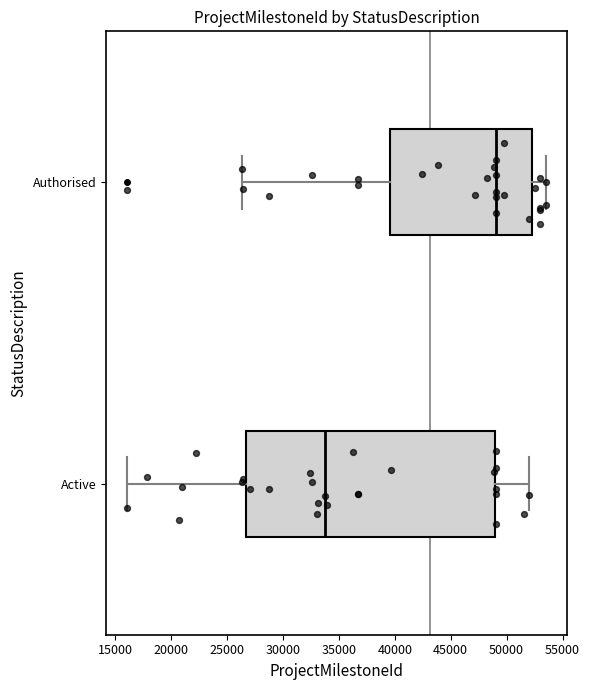

Reading bottom to top, read every box against the x-axis: the position of its median line, the range the box covers, and the ends of its whiskers. The values are not printed on the chart, so give them approximately, as read against the axis.

Active: median 33500, box 26500 to 49000, whiskers 16000 to 52000
Authorised: median 49000, box 39500 to 52500, whiskers 26500 to 53500